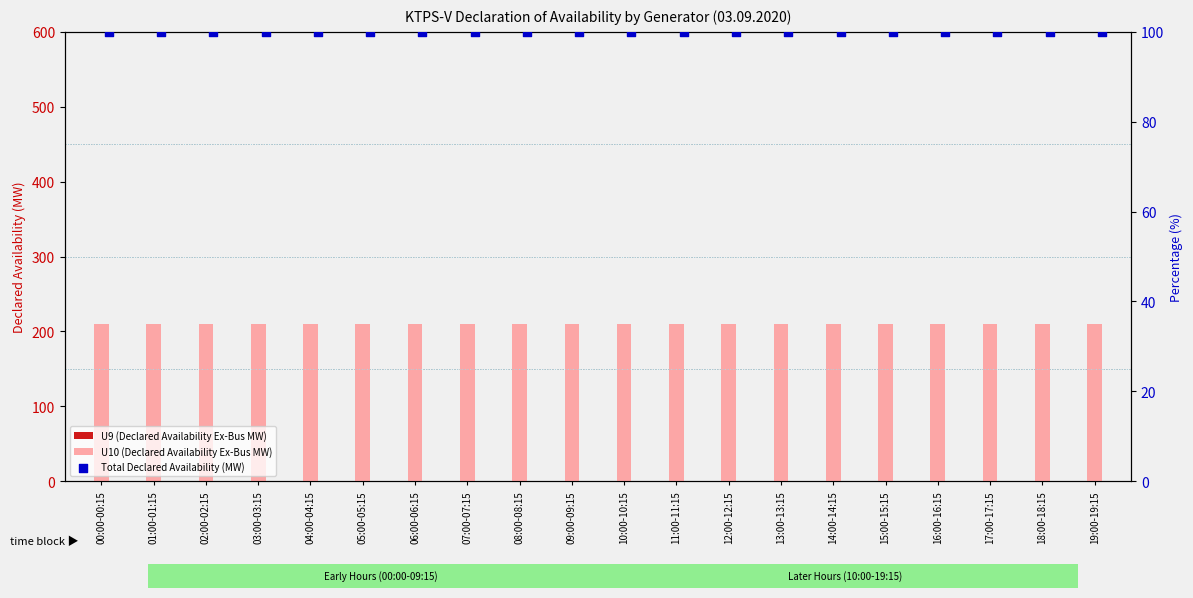

Is the value of Total Declared Availability (MW) at 04:00-04:15 greater than the value of U10 (Declared Availability Ex-Bus MW) at 13:00-13:15?

No